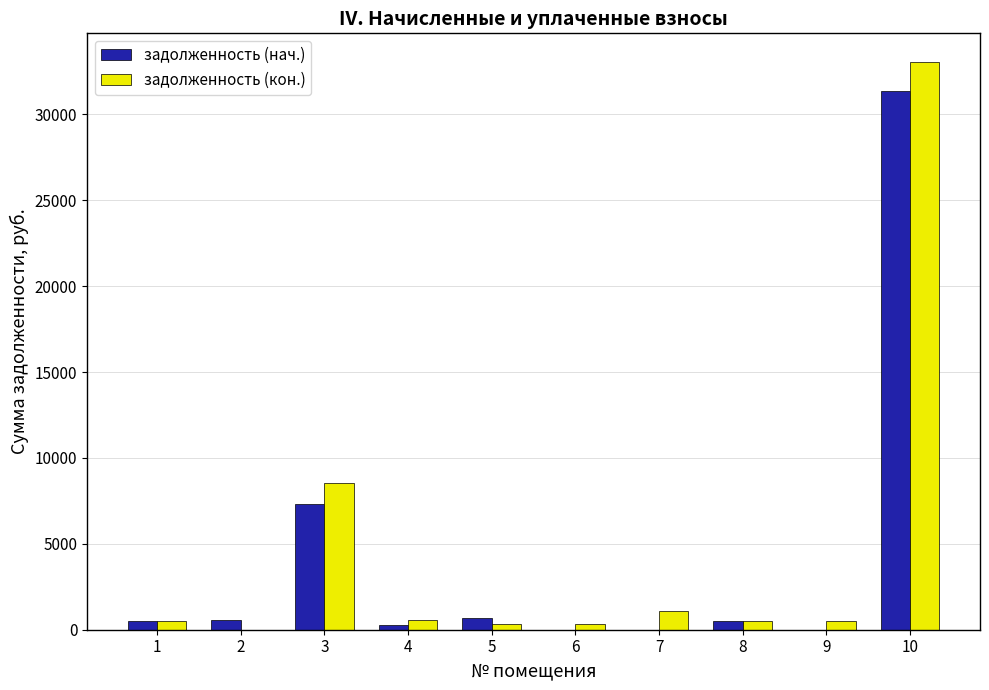

What is the maximum value shown in the chart?

33066.1